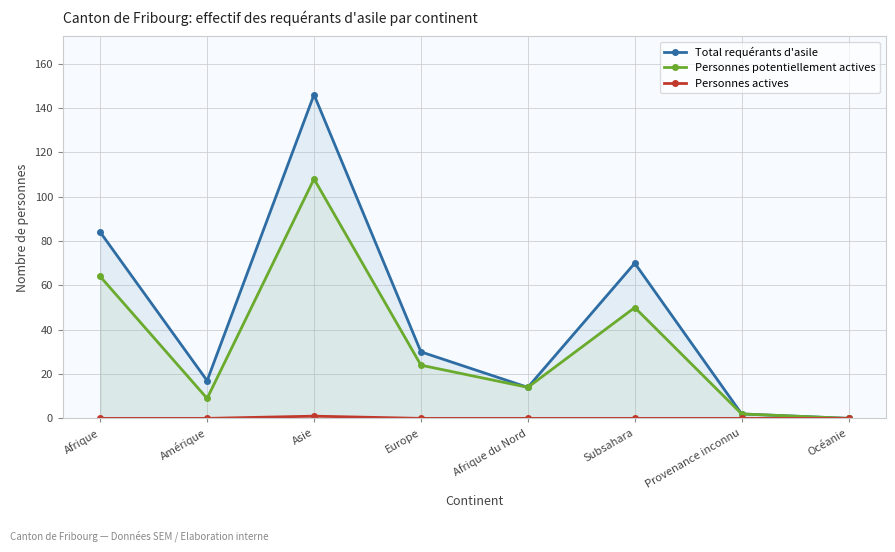

What position from the left is Afrique du Nord?

5